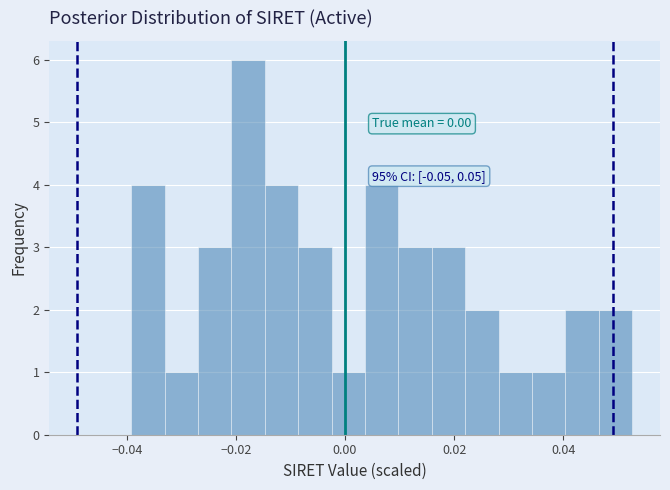

Read against the x-axis, roughly where is the centre of the tallest bar?

-0.018